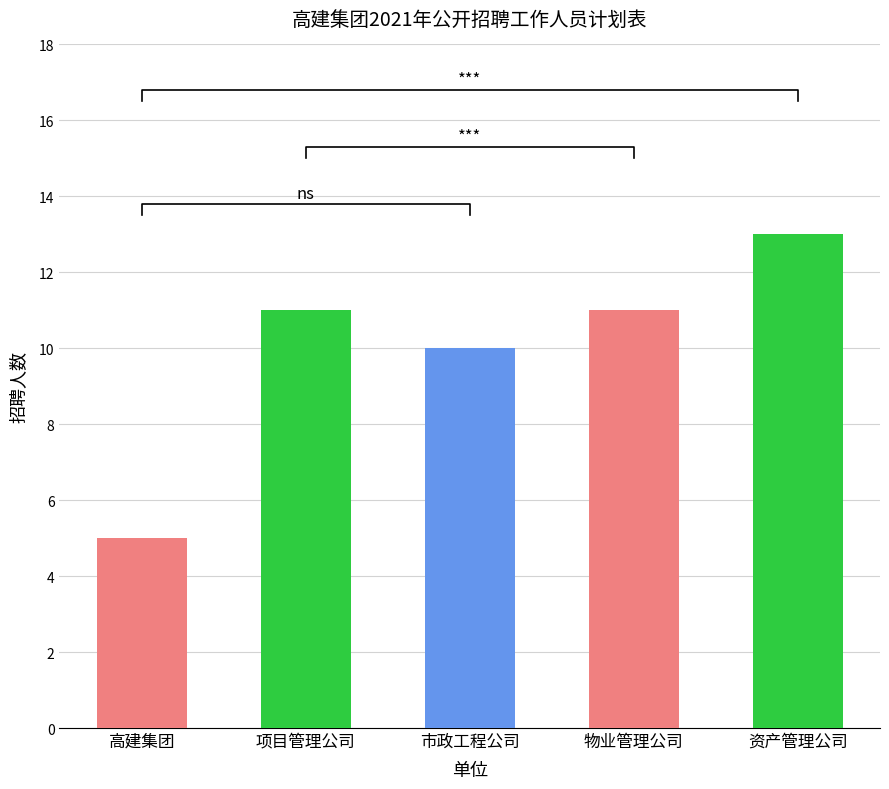

Are the bars horizontal?

No